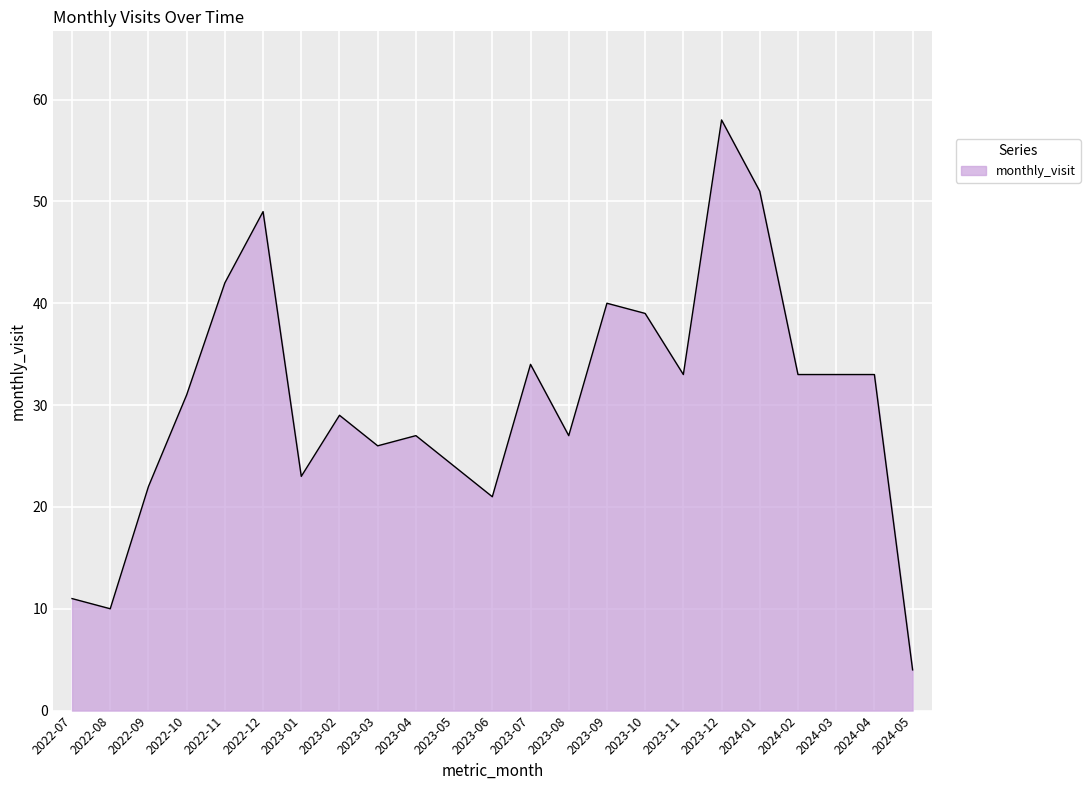

How many lines are shown in the chart?

1